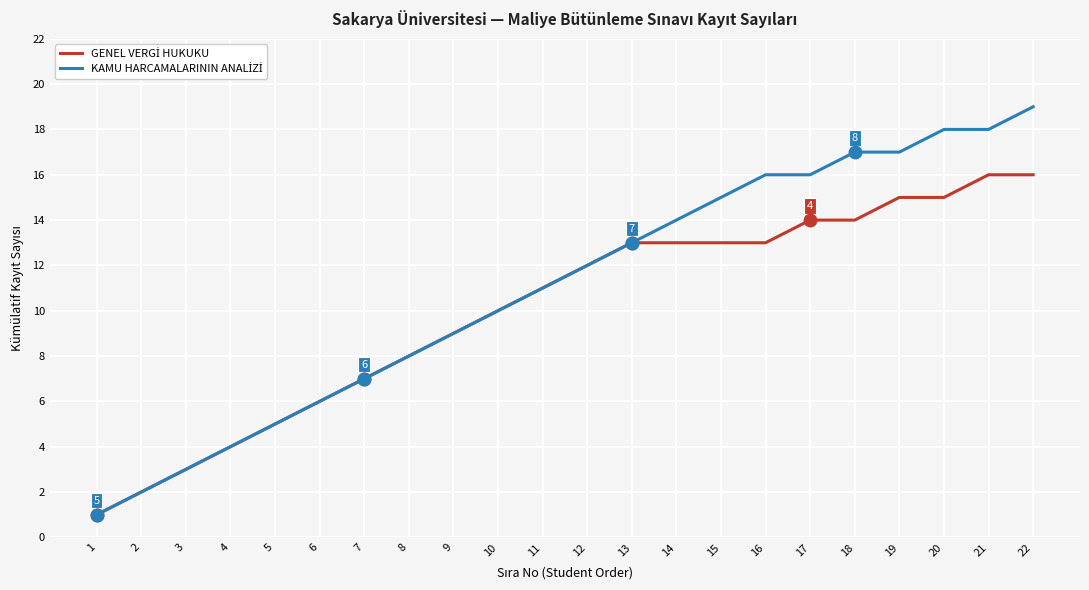

What is the maximum value shown in the chart?

19